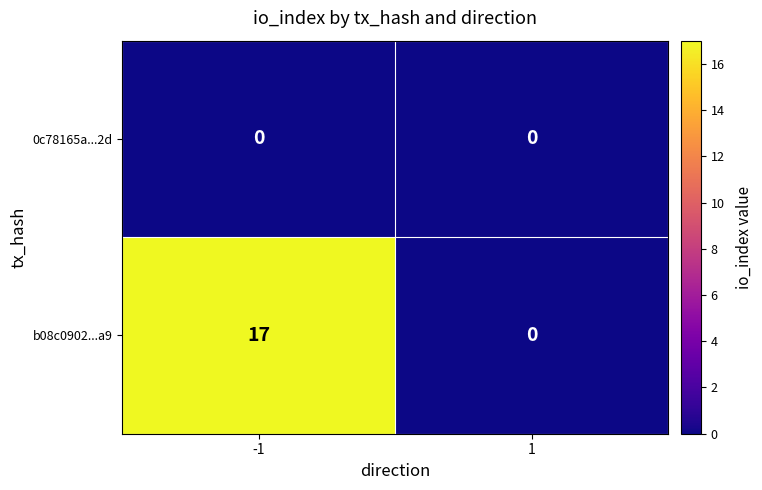

What is the difference between the b08c0902...a9 values at -1 and 1?

17